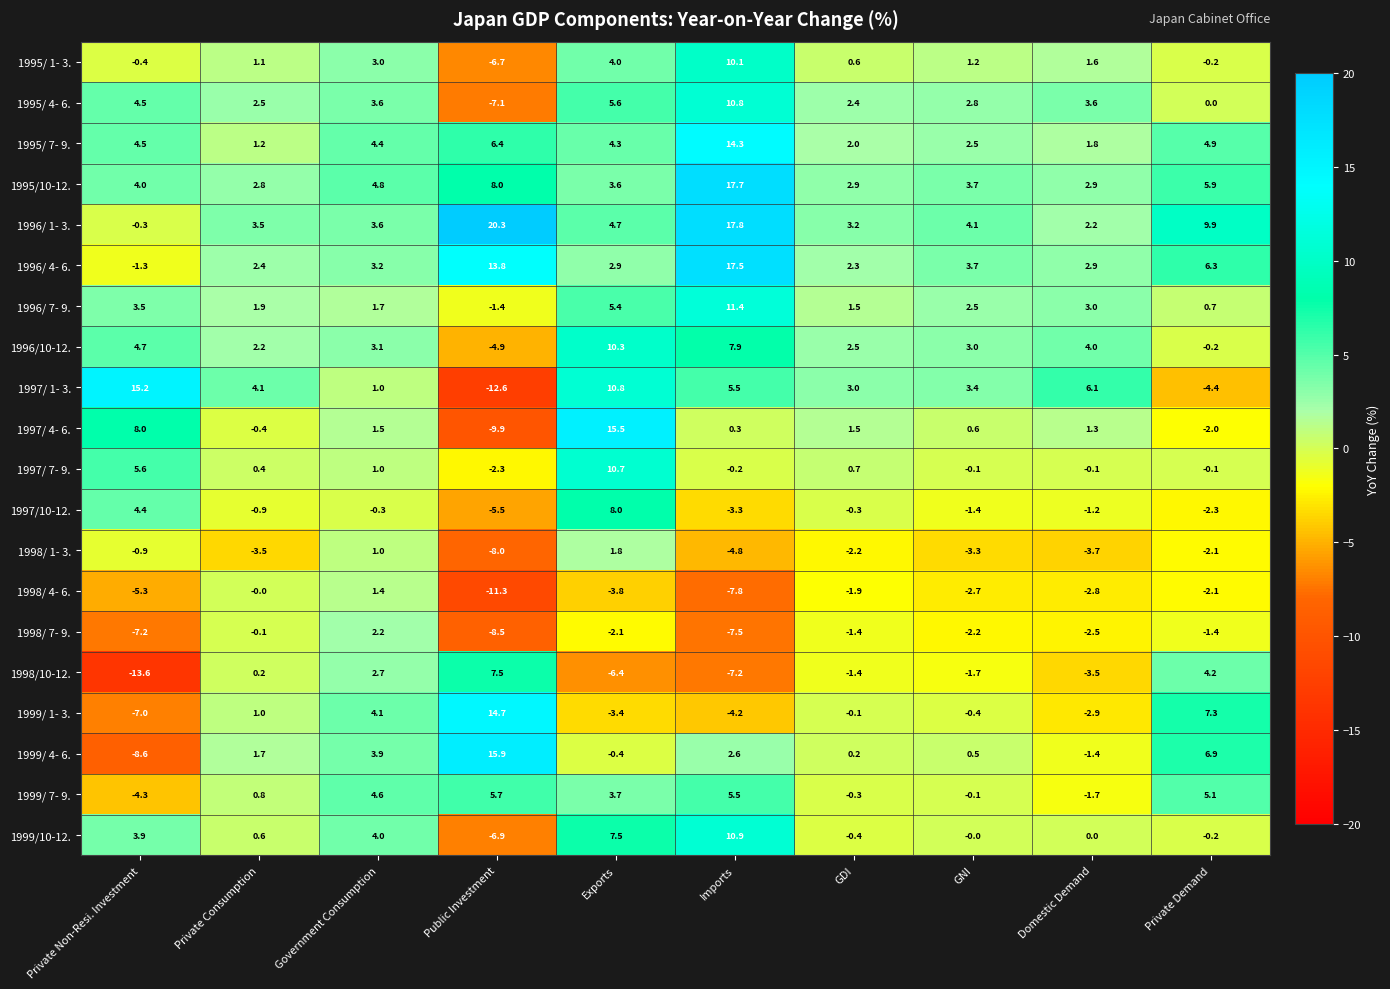

What is the average value of the 1996/ 7- 9. series?

3.0